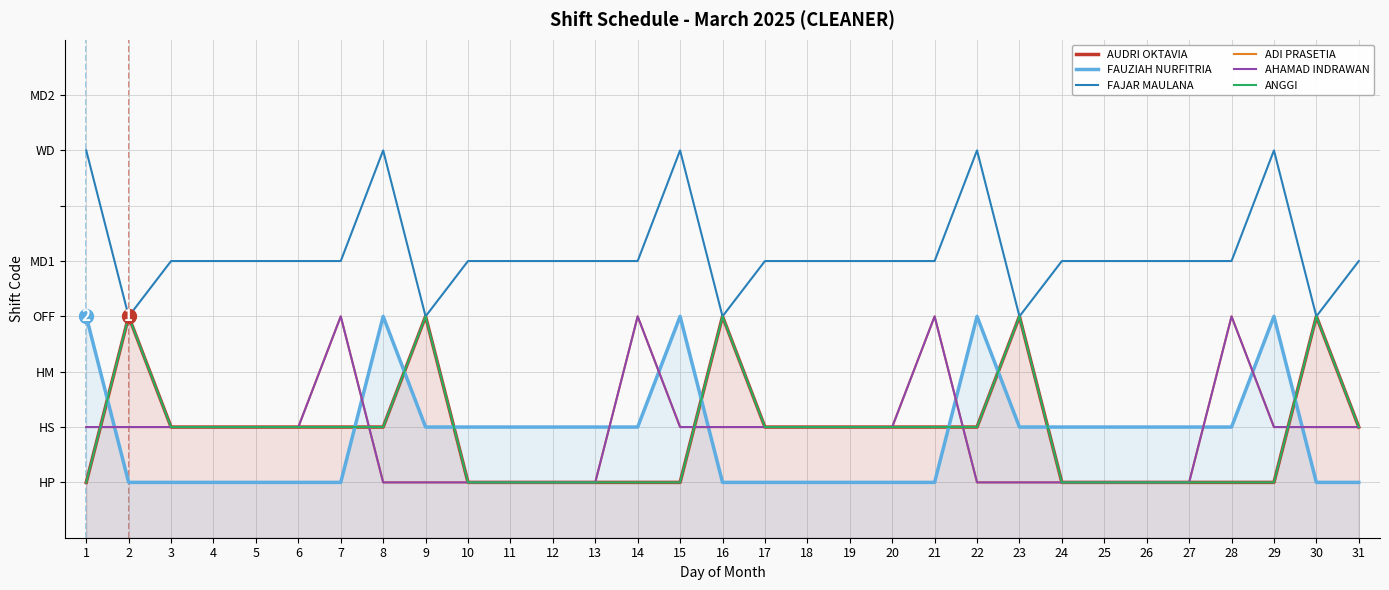

Where does the AUDRI OKTAVIA series first go above 2?

2